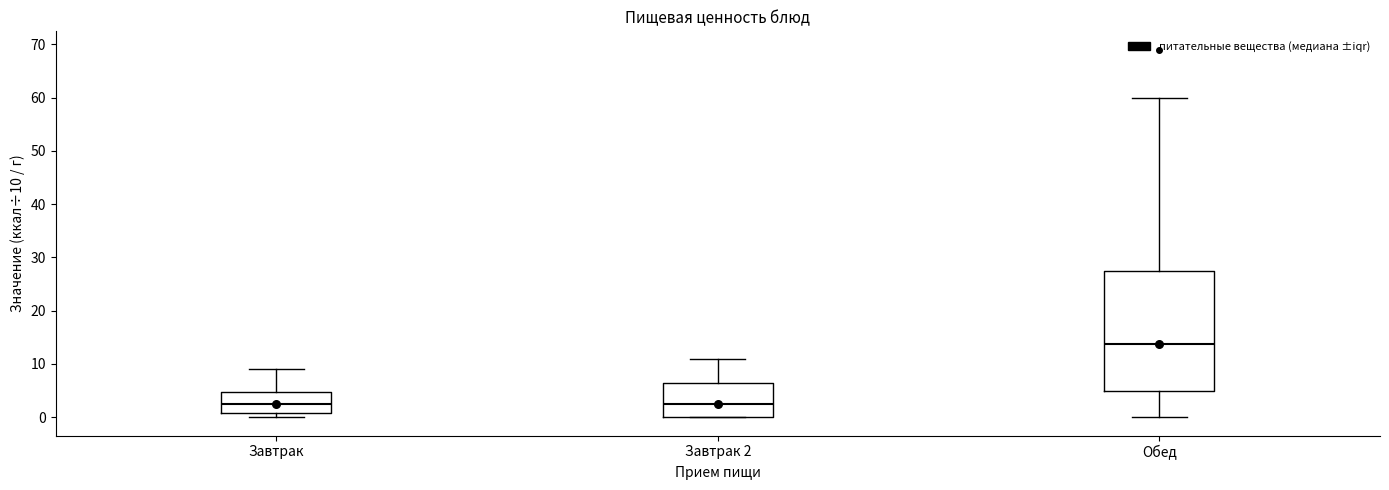

Comparing the boxes themselves (not the whiskers), which one is the tallest?

Обед